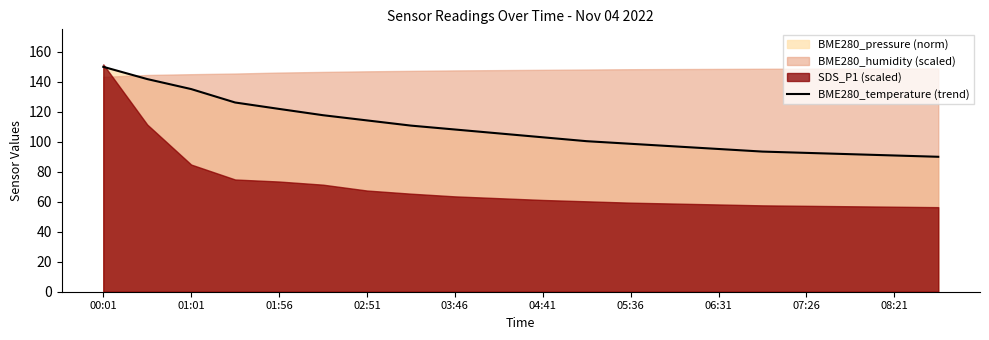

How many values are below 105?

10